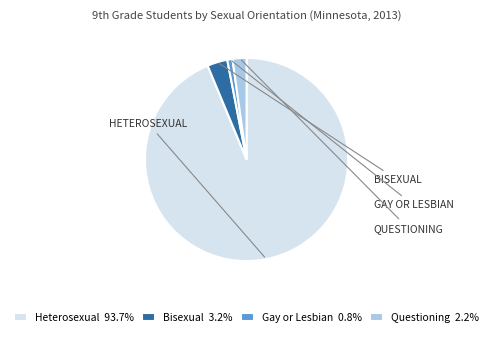

Which slice is the smallest?

Gay or Lesbian